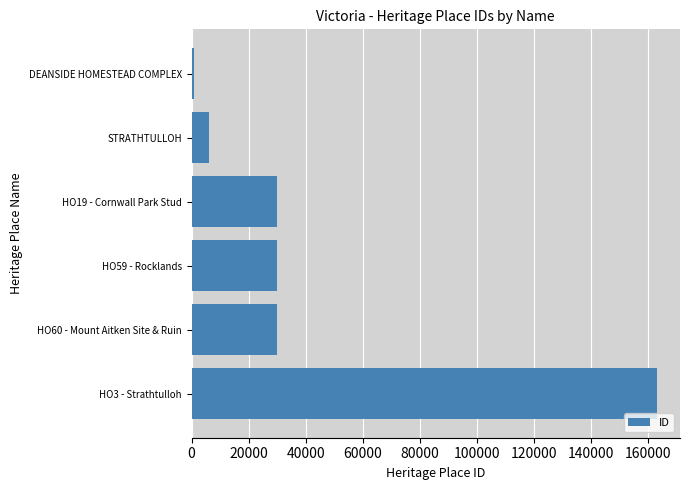

The value at HO19 - Cornwall Park Stud is 29963. True or false?

True